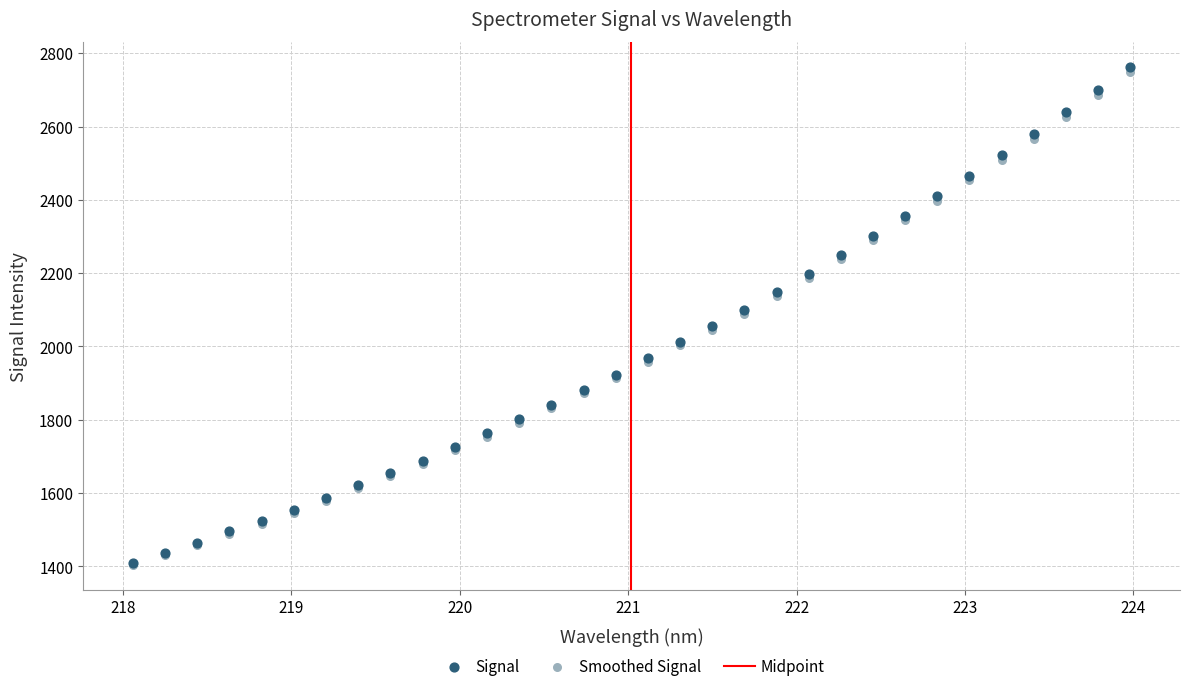

Which series has the largest Y range (max minus min)?

Signal